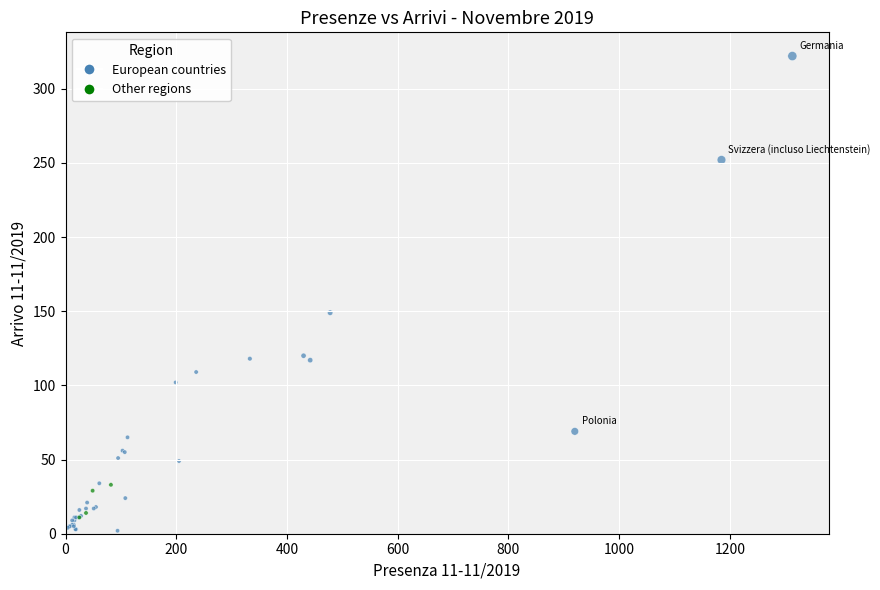

What Y value in the scatter plot is closest to 162?

149